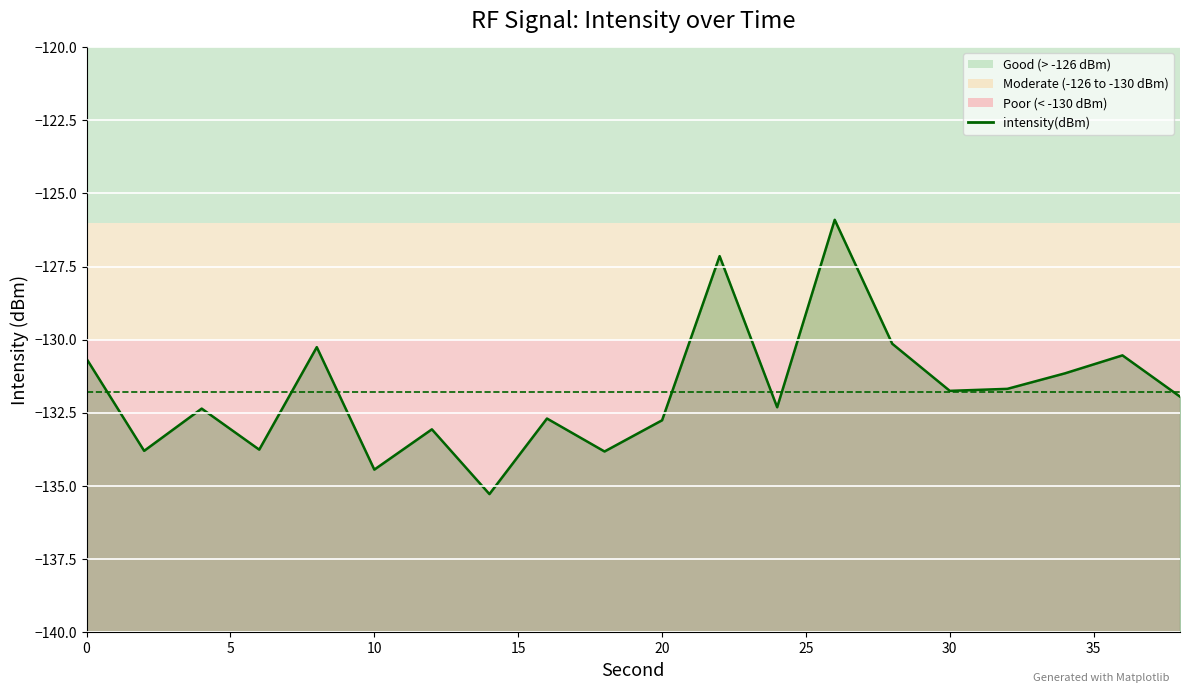

How many data points are less than -131?

14